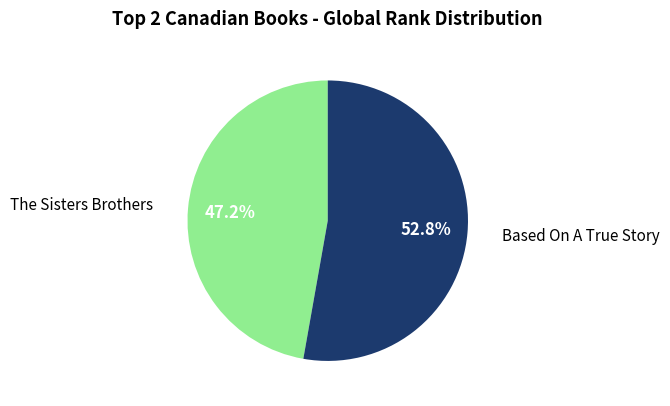

Is there a majority slice in this chart?

Yes